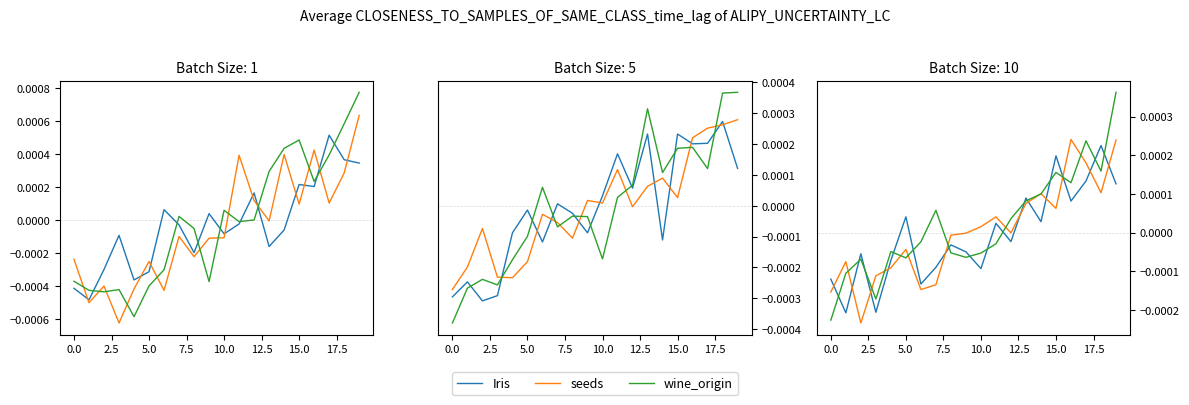

How many series are shown in this chart?

3